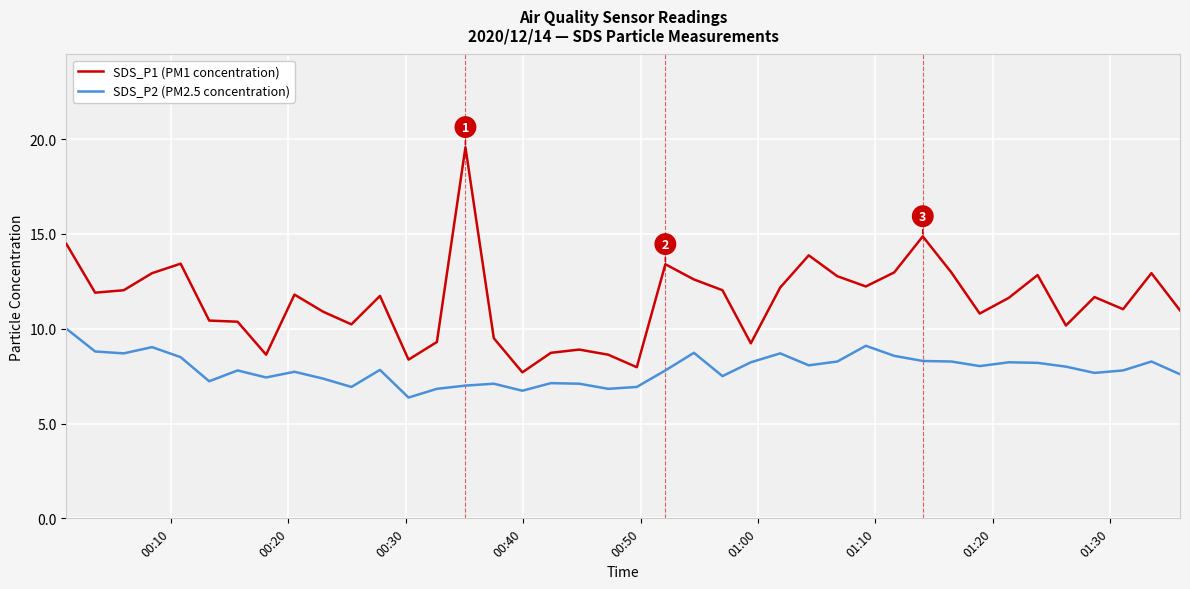

What is the minimum value for SDS_P2 (PM2.5 concentration)?

6.4